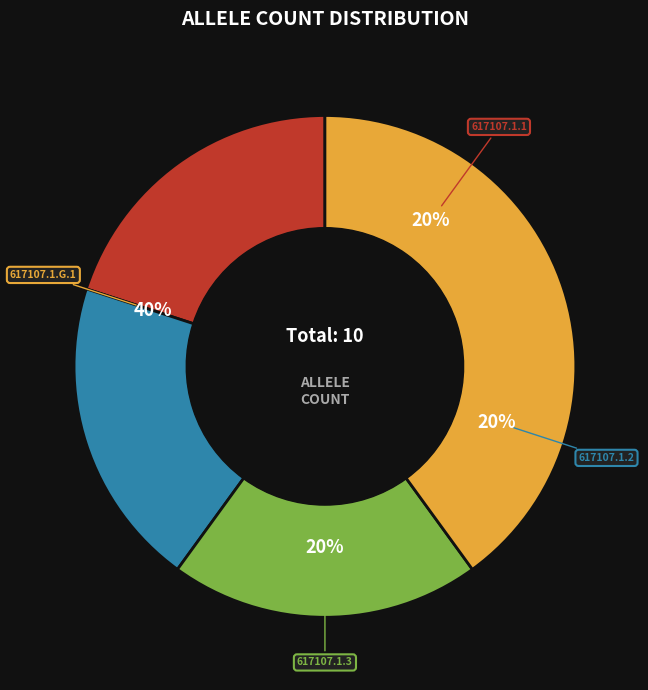

True or false: 617107.1.2 accounts for 20% of the total.

True